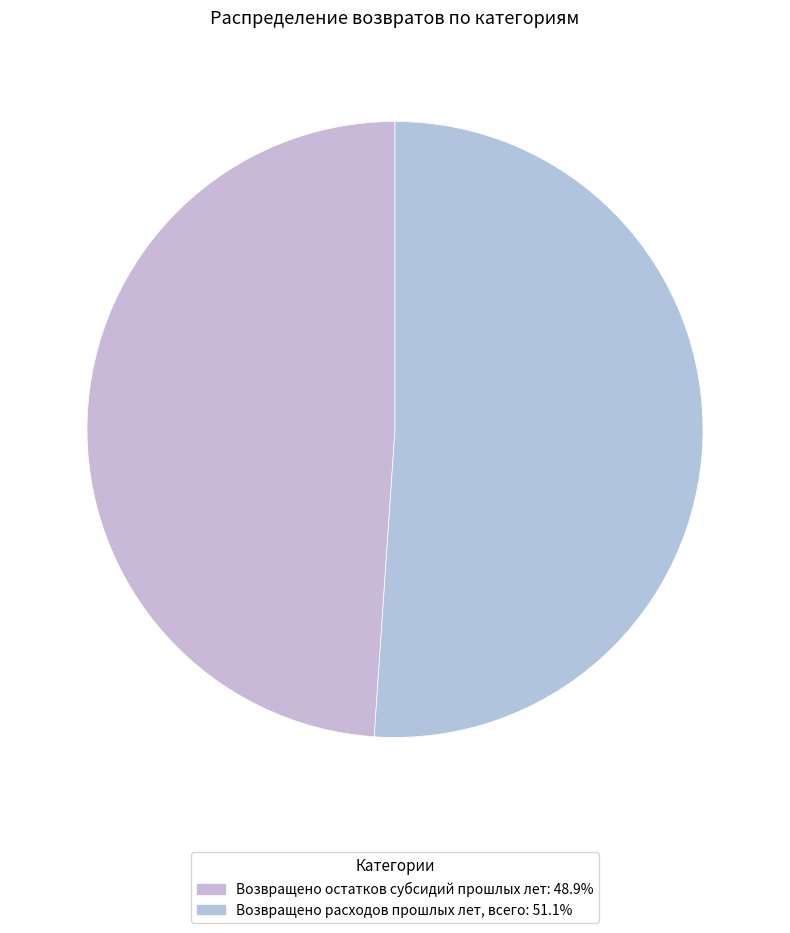

Which category has the biggest portion of the pie?

Возвращено расходов прошлых лет, всего